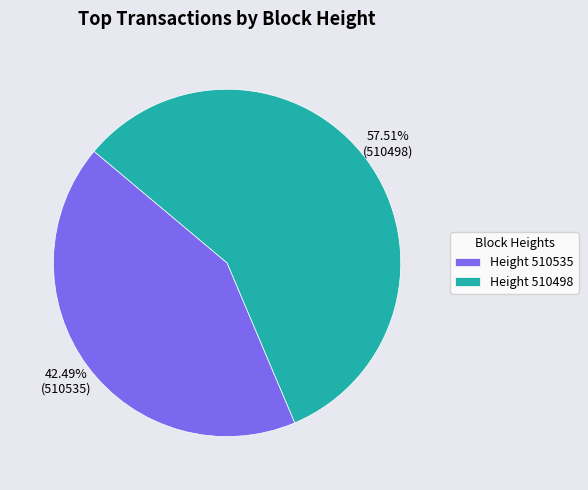

What is the largest slice in the pie chart?

Height 510498